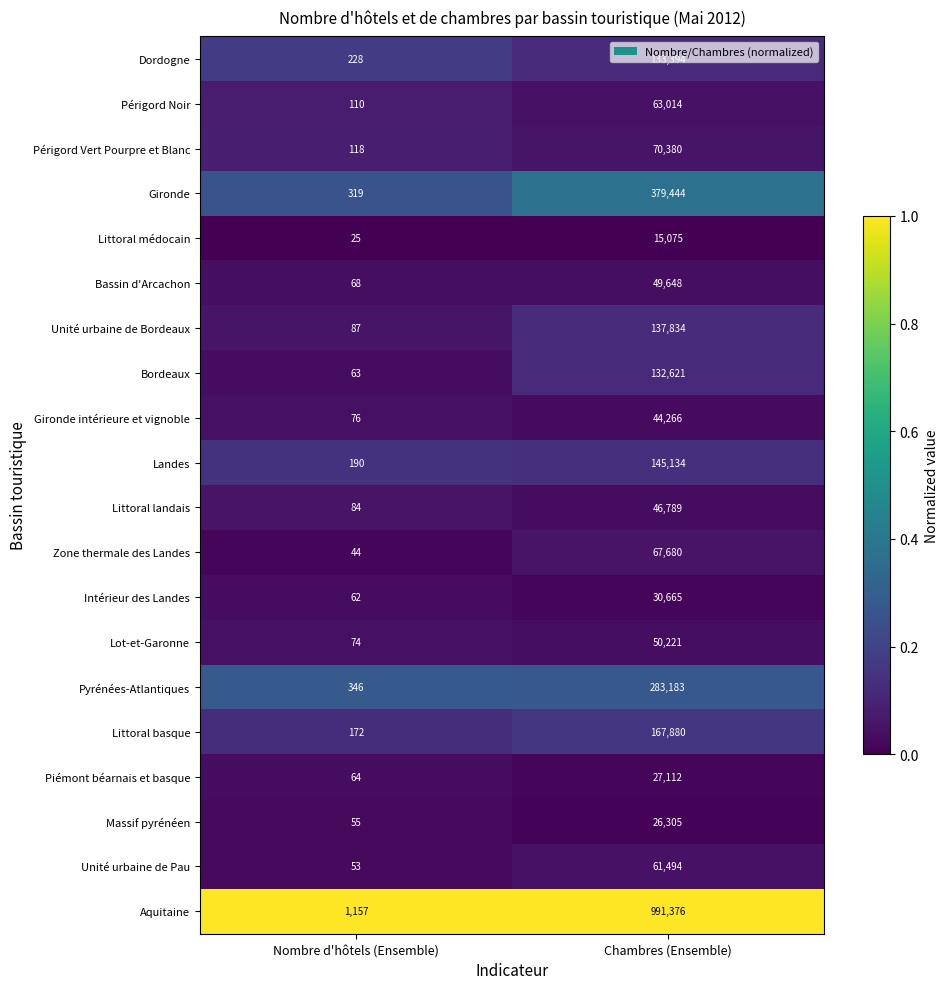

At which label is Littoral landais closest to 23436?

Nombre d'hôtels (Ensemble)